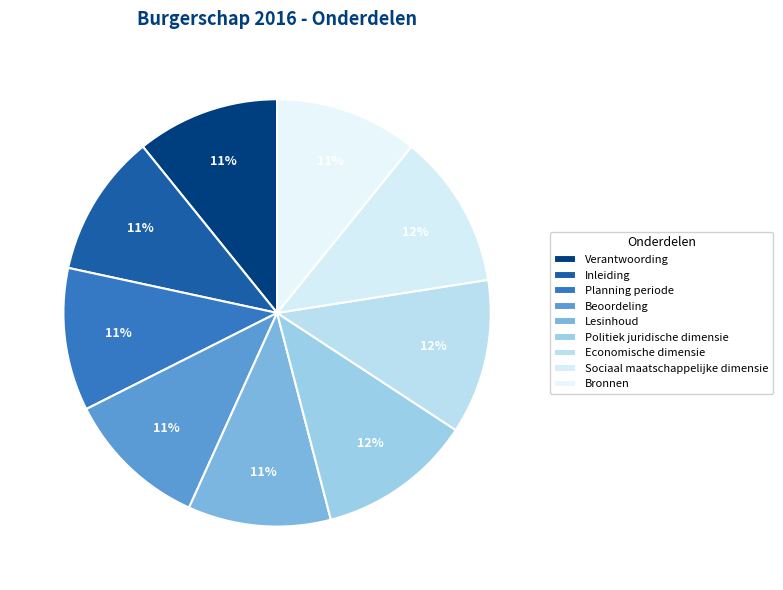

To the nearest percent, what percentage of the pie is Economische dimensie?

12%